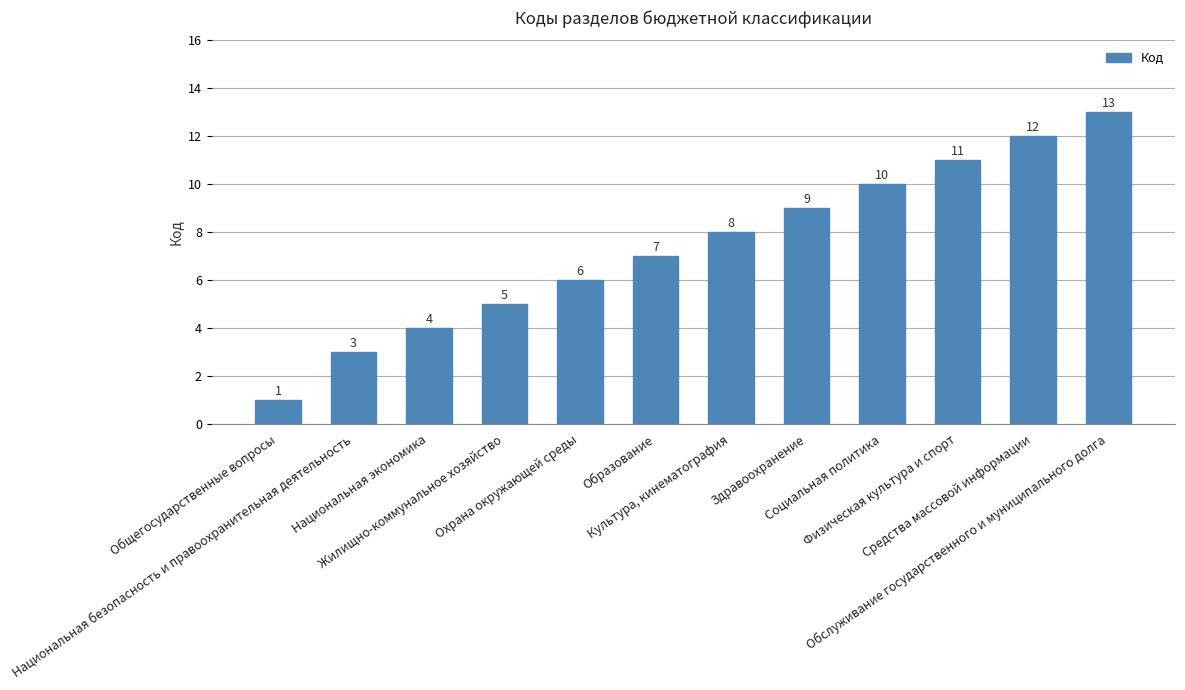

What is the value of the 8th bar from the left?

9